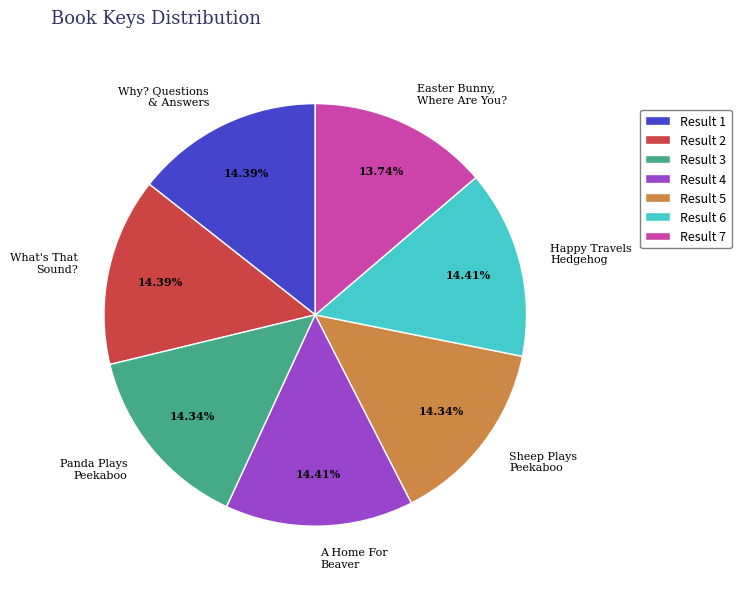

To the nearest percent, what is the difference between the largest and smallest slice percentages?

1%